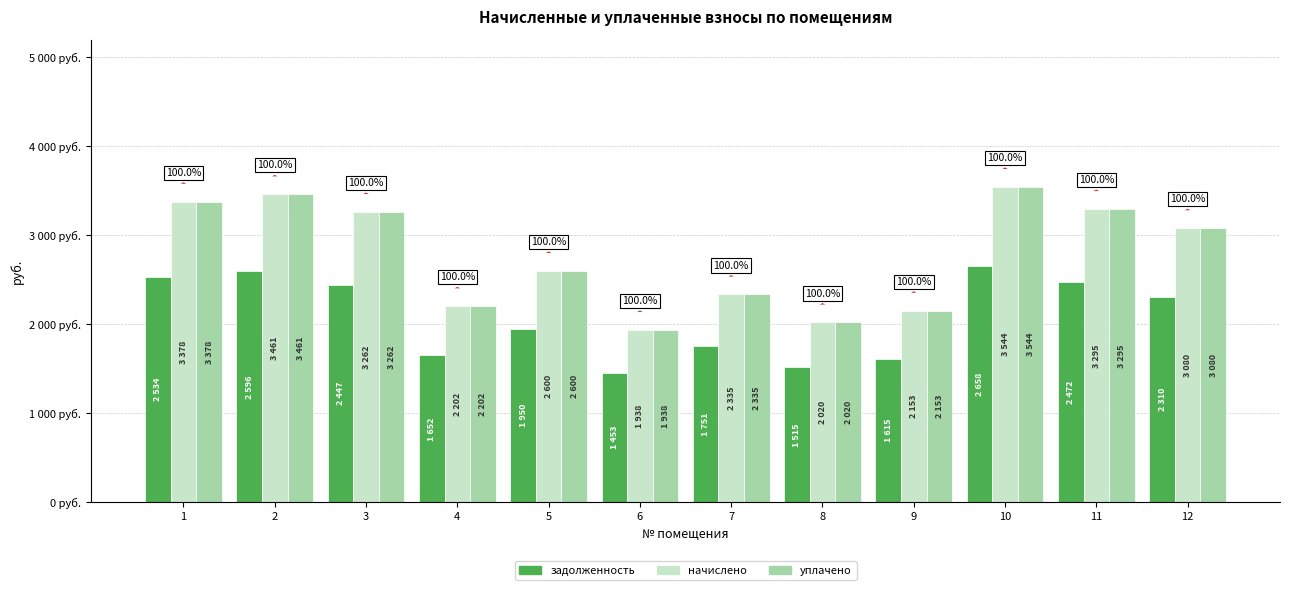

Are the bars horizontal?

No